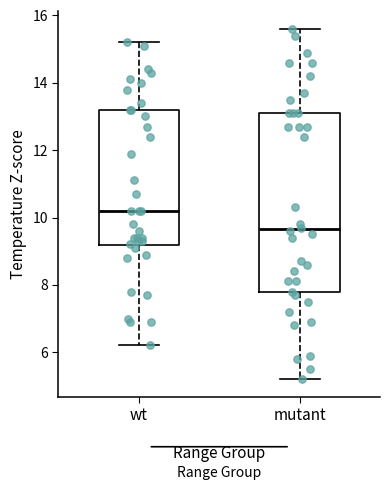

Reading left to right, read every box against the y-axis: the position of its median line, the range the box covers, and the ends of its whiskers. The values are not printed on the chart, so give them approximately, as read against the axis.

wt: median 10.2, box 9.2 to 13.2, whiskers 6.2 to 15.2
mutant: median 9.6, box 7.8 to 13.2, whiskers 5.2 to 15.6